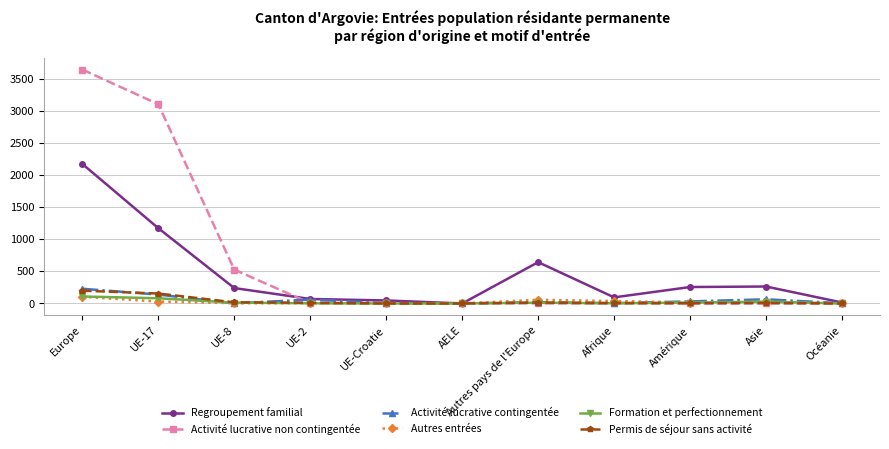

What is the maximum value shown in the chart?

3640